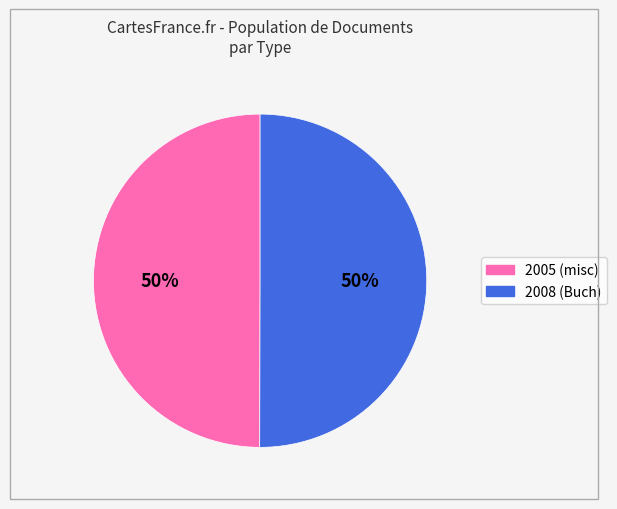

To the nearest percent, what is the average slice percentage?

50%